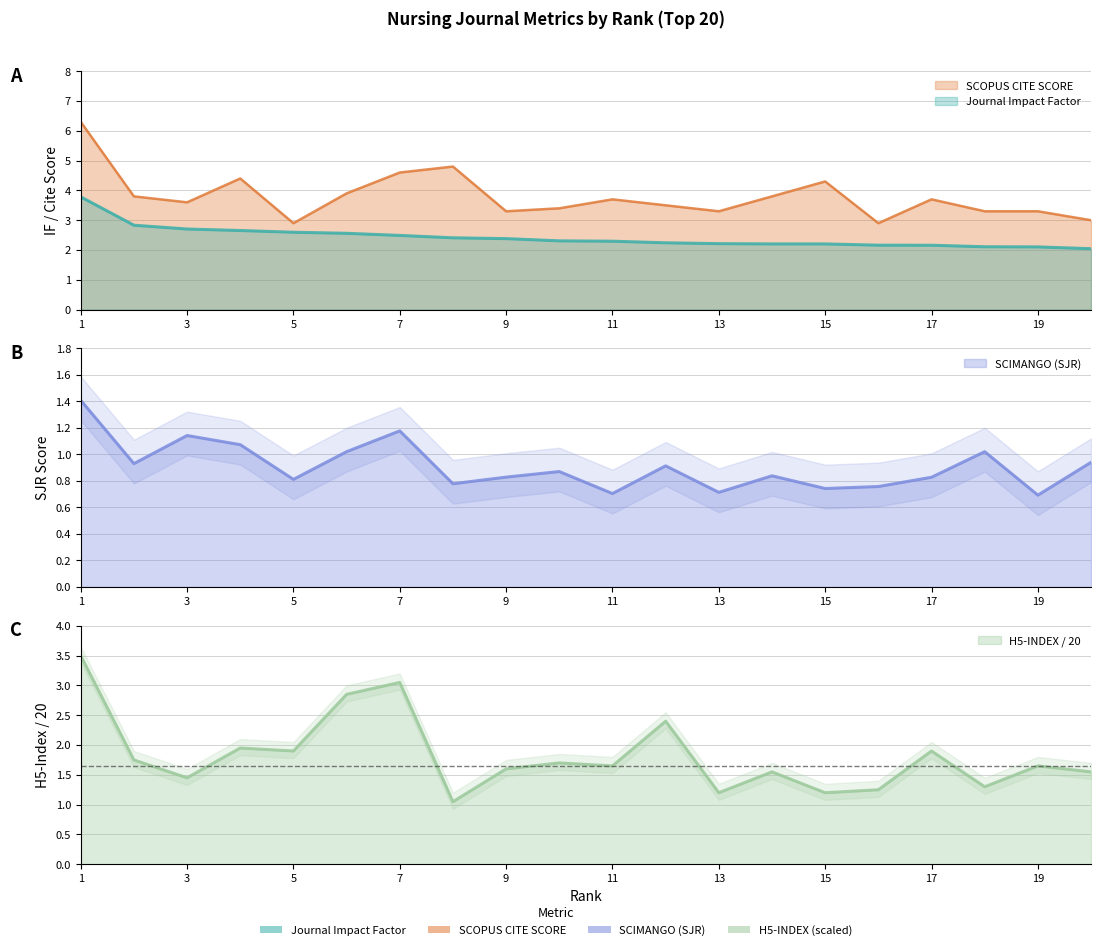

Where is the first local maximum for GOOGLE SCHOLAR H5-INDEX?

4